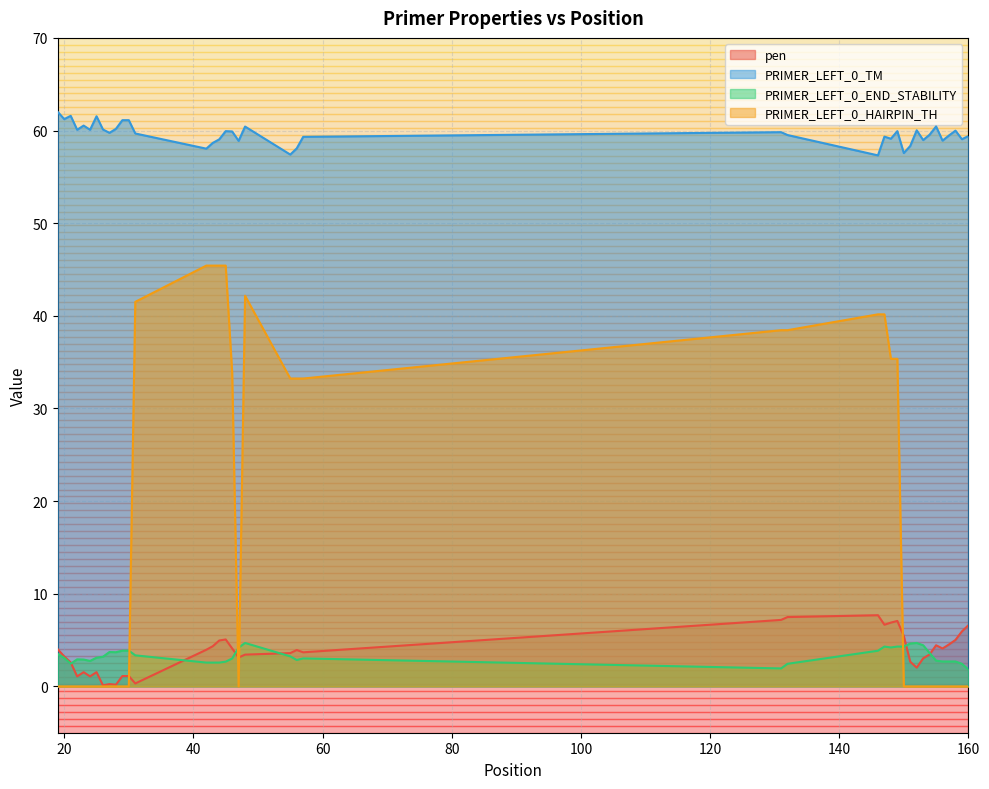

What is the lowest value of the PRIMER_LEFT_0_END_STABILITY series?

1.8